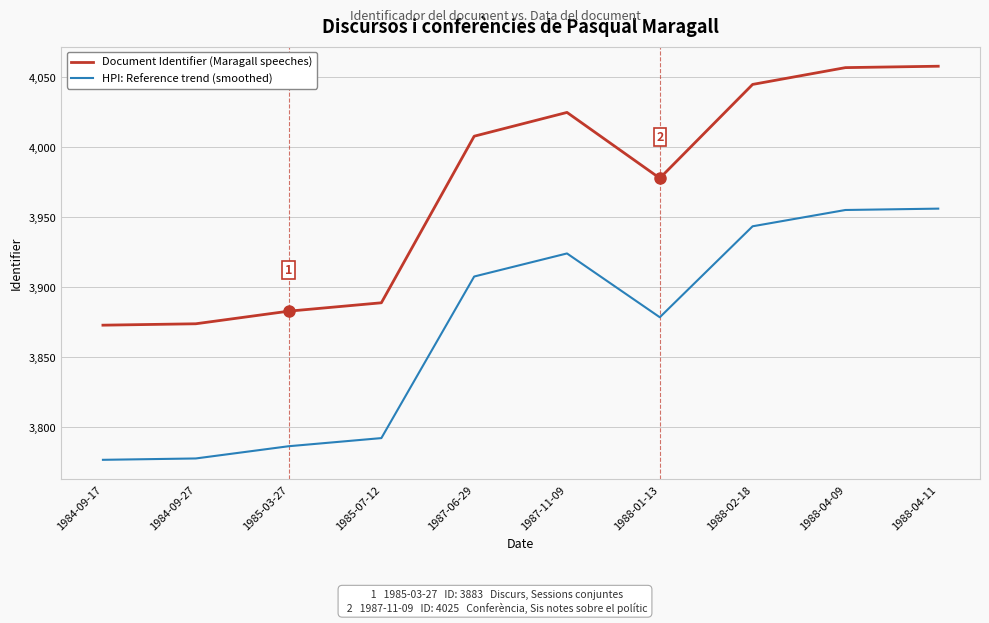

Count the number of categories in the chart.

10